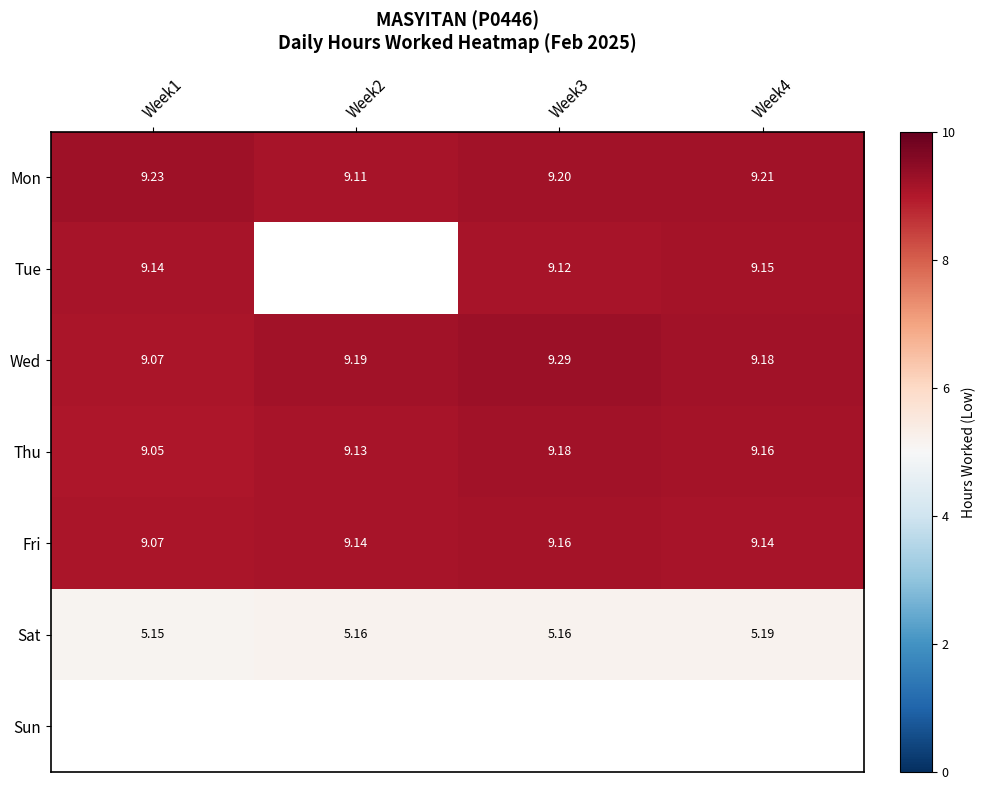

Which series has the largest total across all categories?

Mon